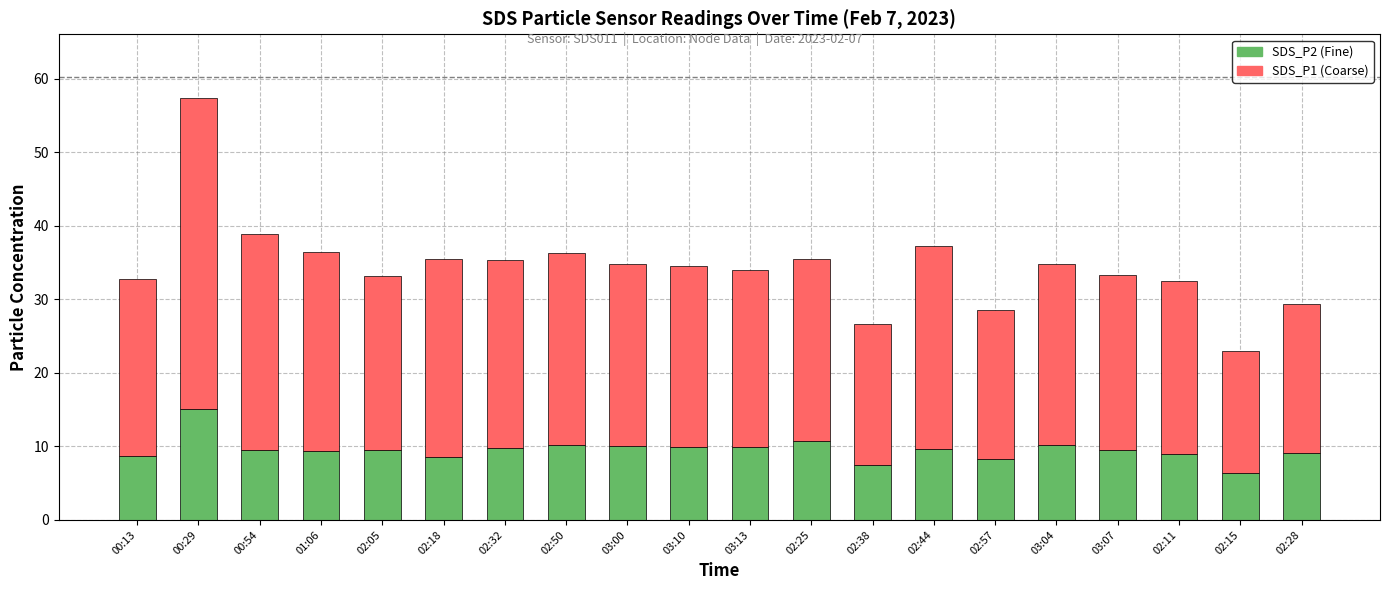

What is the total value across all series at 03:10?

34.6